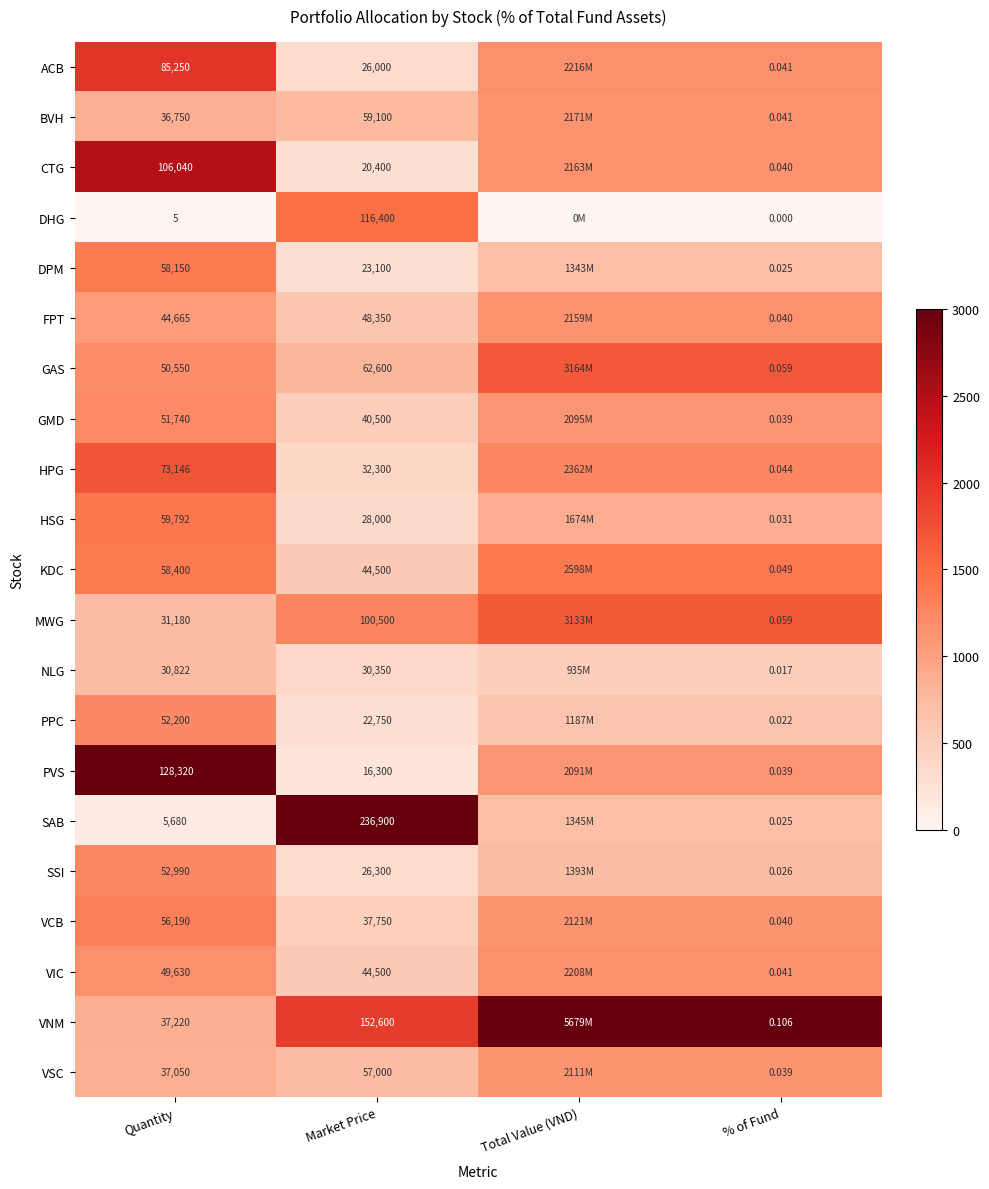

Which series changed the most between Quantity and Market Price?

SAB